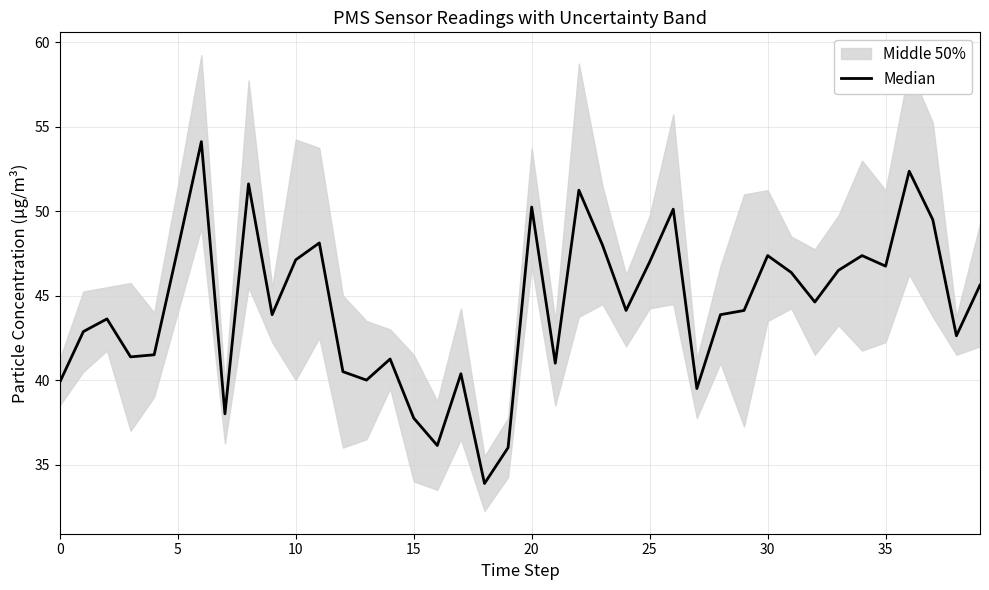

What is the label of the 32nd point from the left?

31